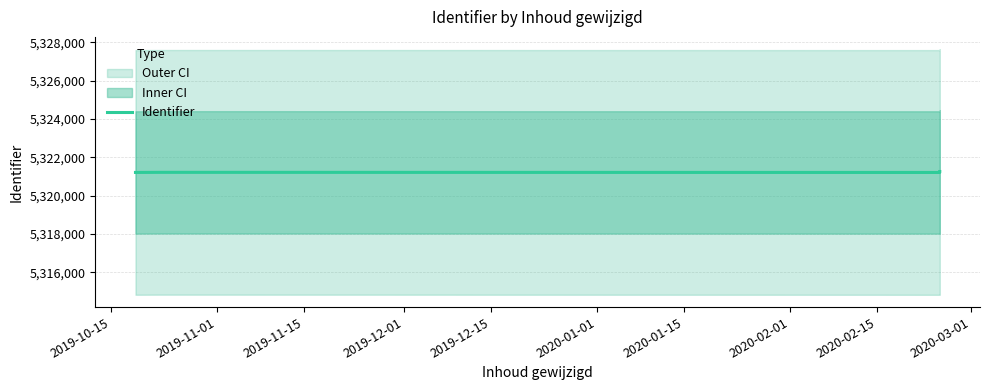

What is the greatest value displayed?

5321261